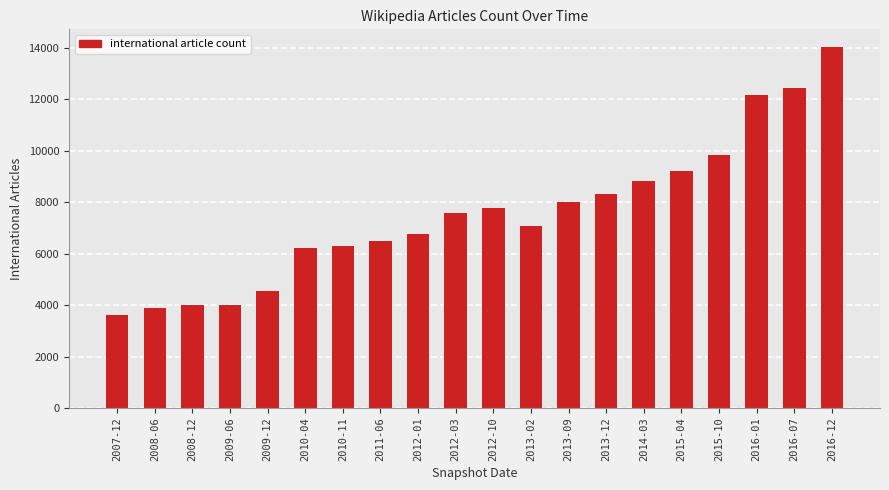

What is the approximate value at 2012-03, to the nearest 10?

7600